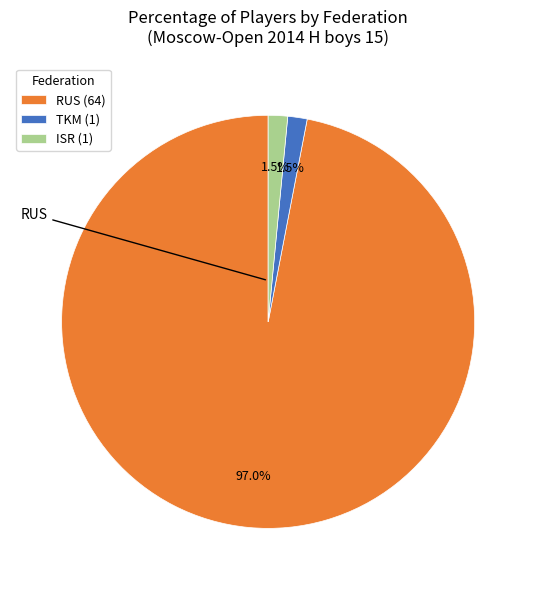

Which has a higher value, RUS (64) or ISR (1)?

RUS (64)